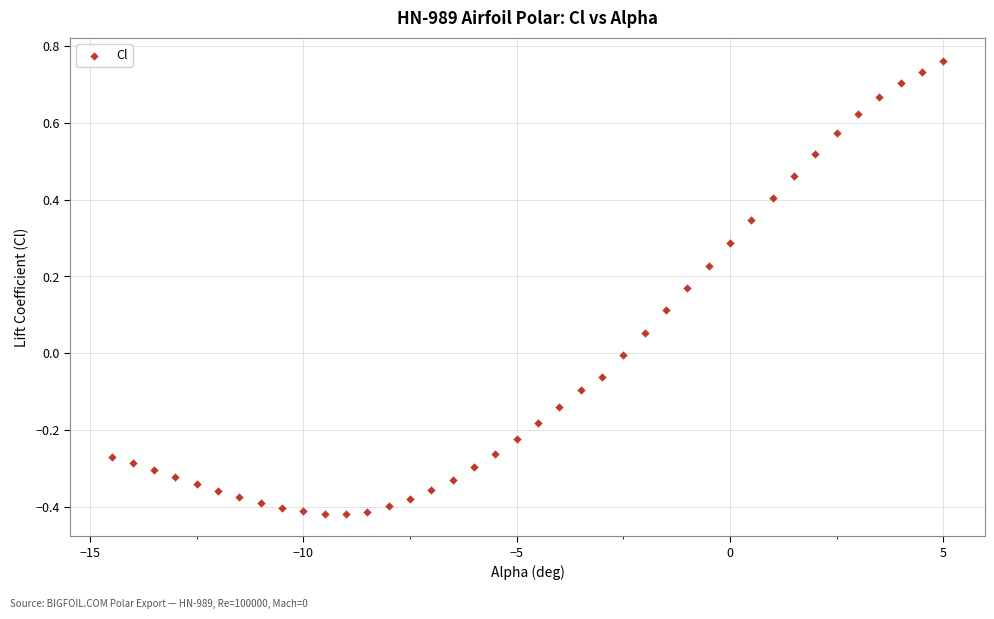

What is the range of Y values (max minus min)?

1.2